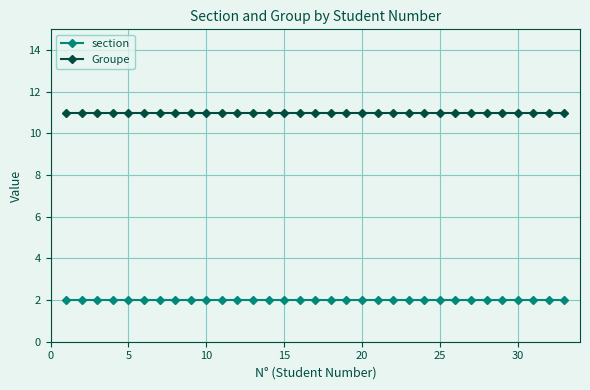

How many series are shown in this chart?

2